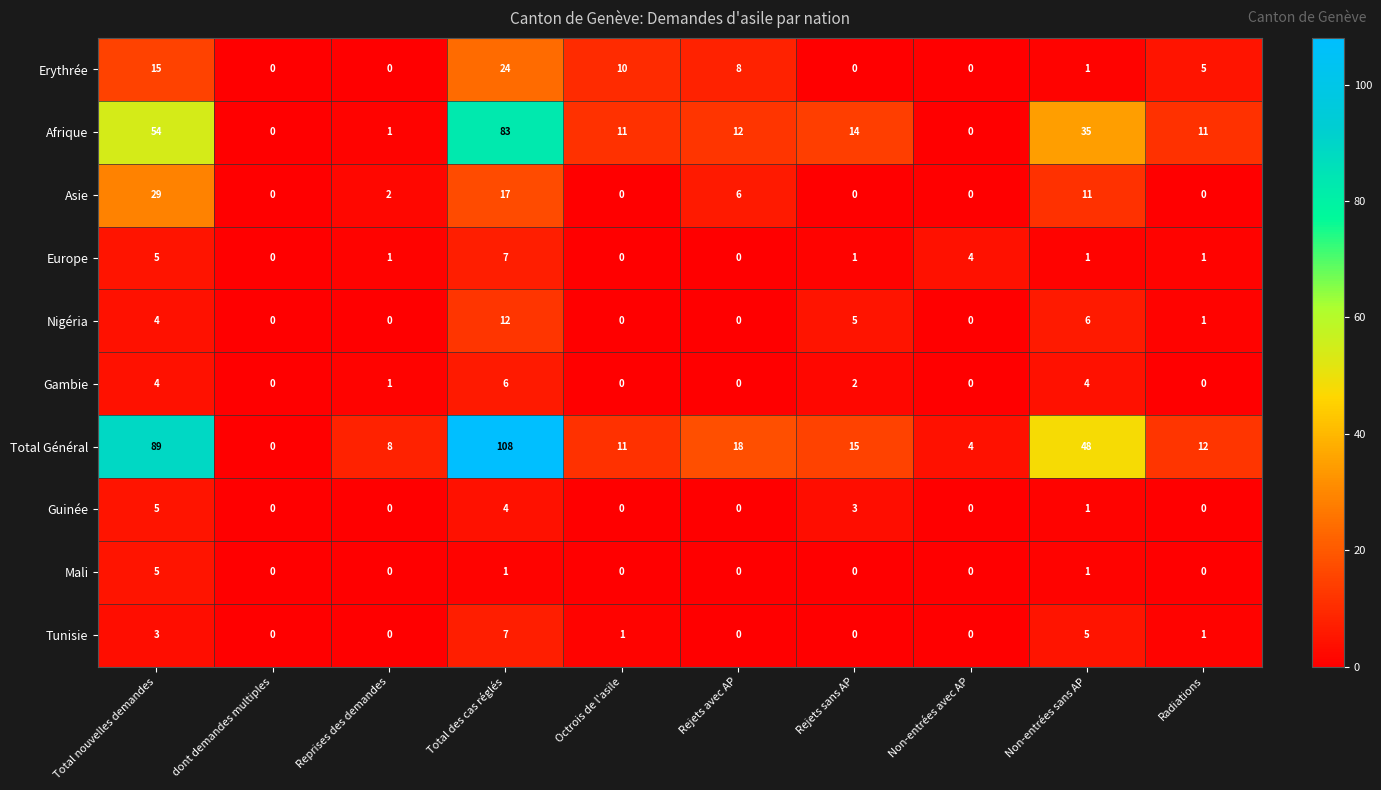

True or false: Tunisie has a value of 3 at dont demandes multiples.

False